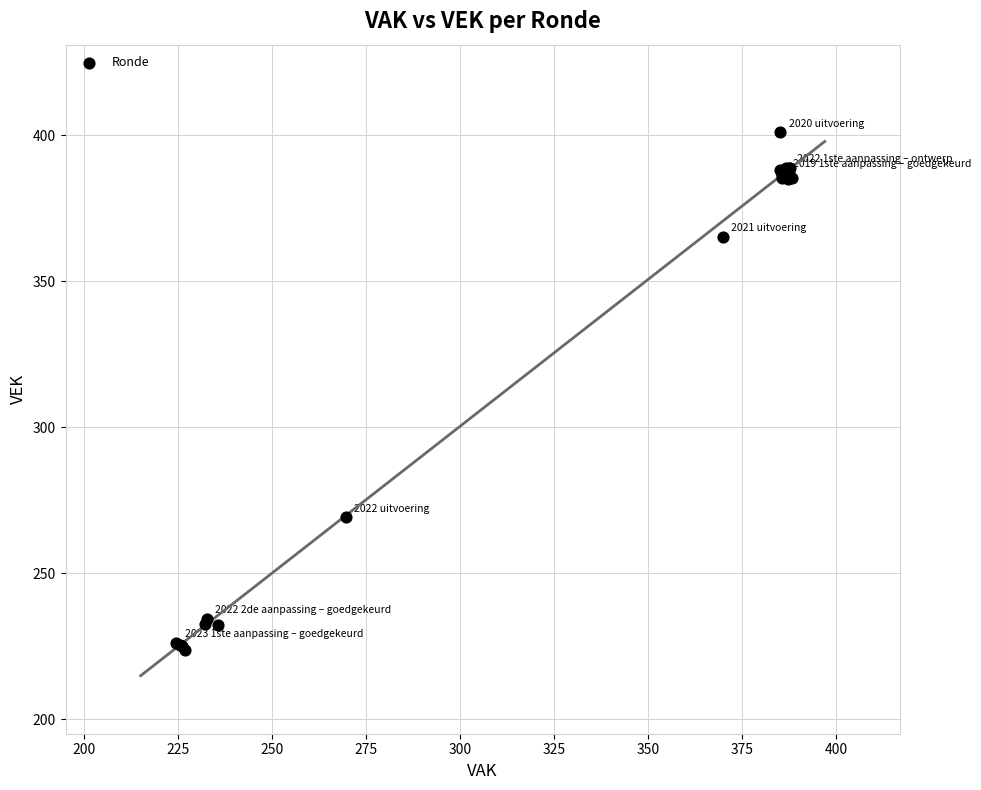

What Y value in the scatter plot is closest to 312?

269.2